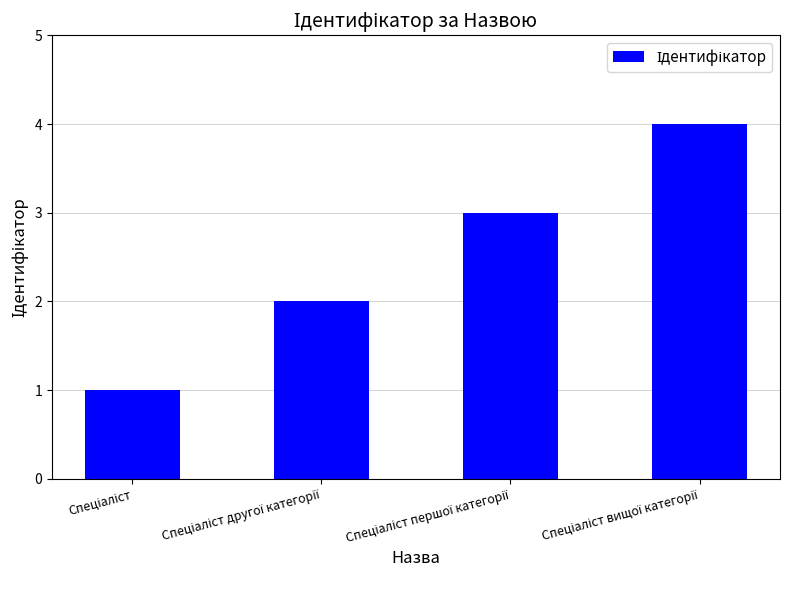

What is the sum of all values?

10